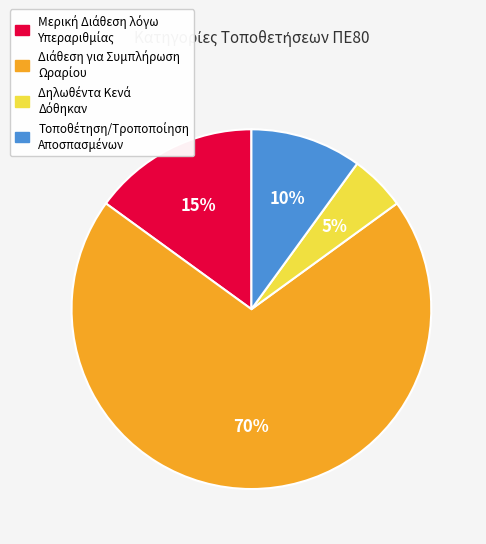

Is there a majority slice in this chart?

Yes